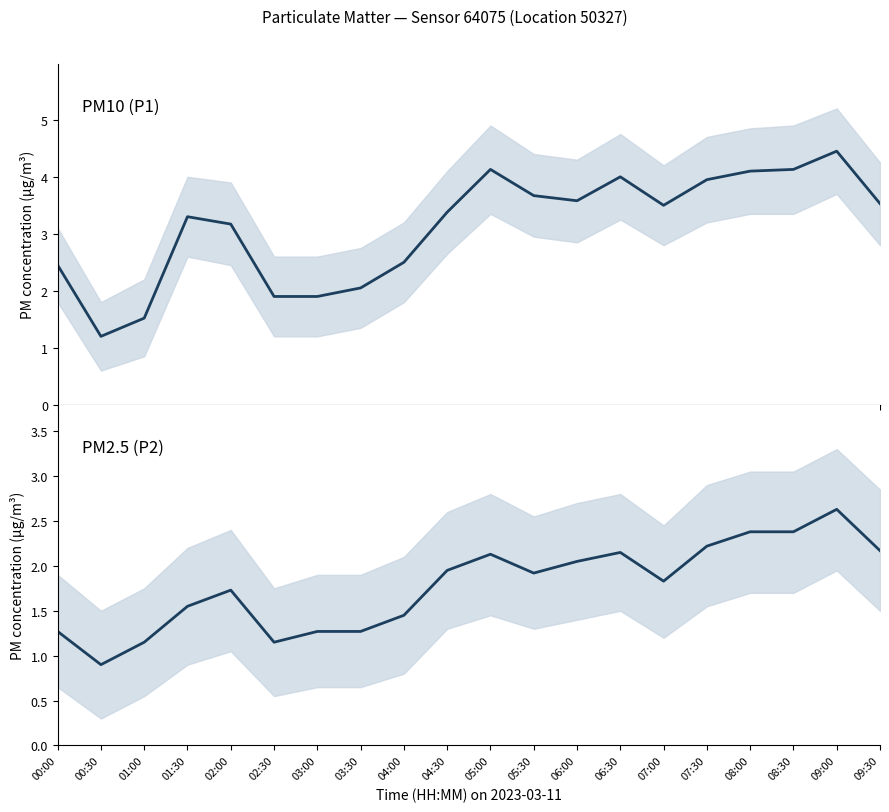

True or false: PM10 (P1) and PM2.5 (P2) cross at least once.

False